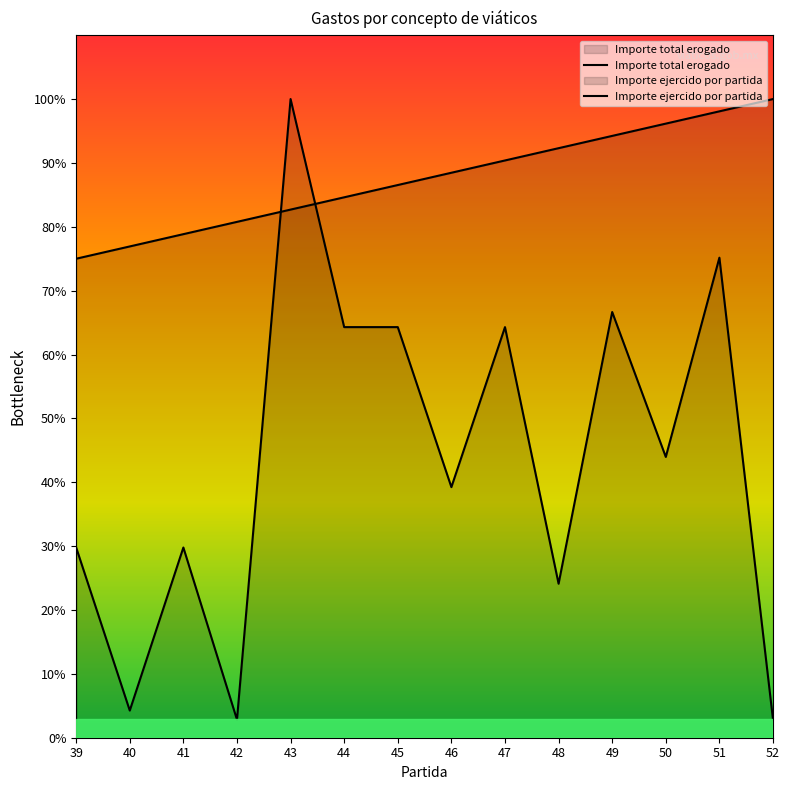

After their last crossing, which series has the higher values: Importe ejercido por partida or Importe total erogado?

Importe ejercido por partida